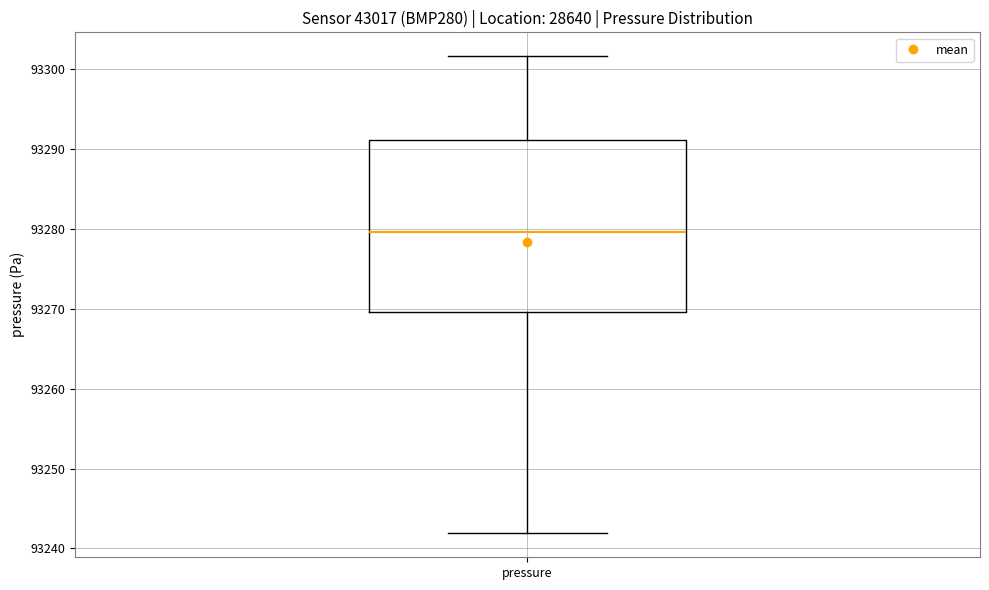

Transcribe this box plot: give where the median line is, the range the box spans, and where the two whiskers end, as read against the y-axis. The values are not printed on the chart, so give them approximately, as read against the axis.

median 93280, box 93270 to 93291, whiskers 93242 to 93302